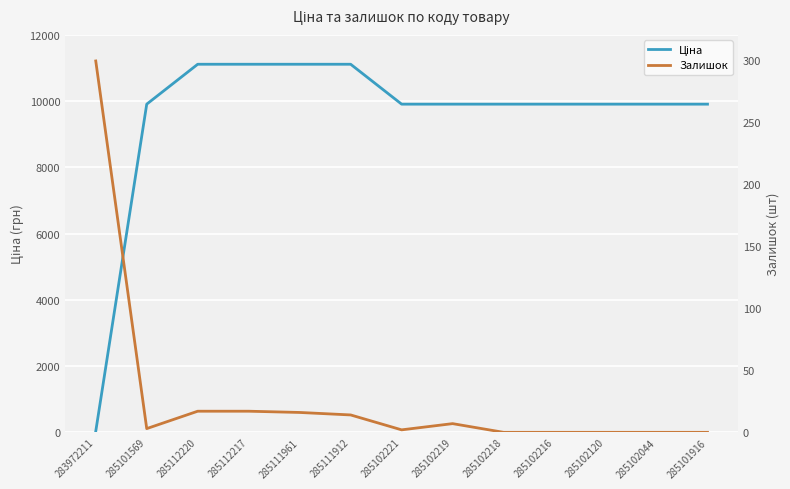

Which category has the highest value in the Залишок series?

283972211